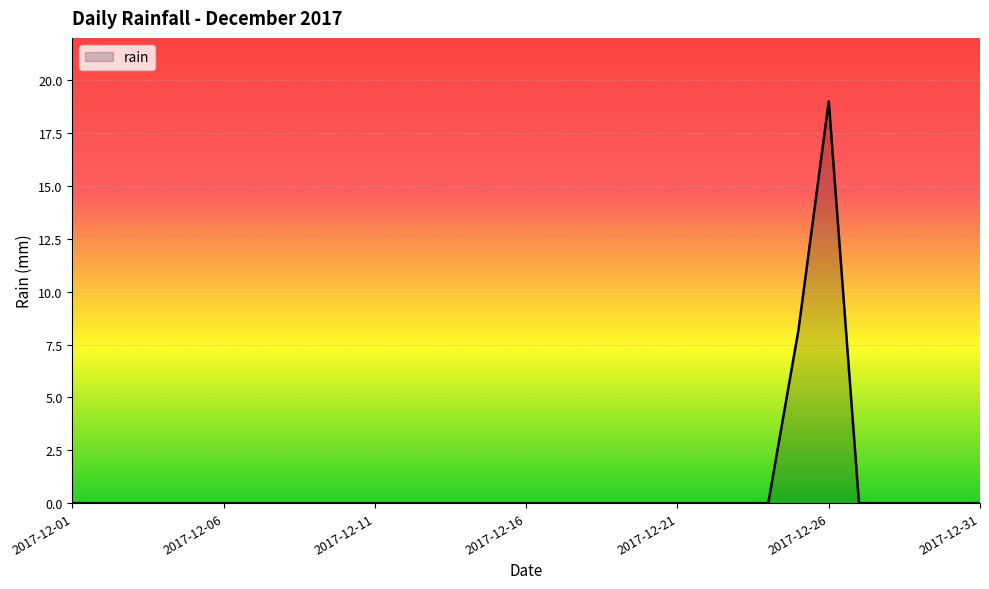

What is the difference between the maximum and minimum values?

19.0